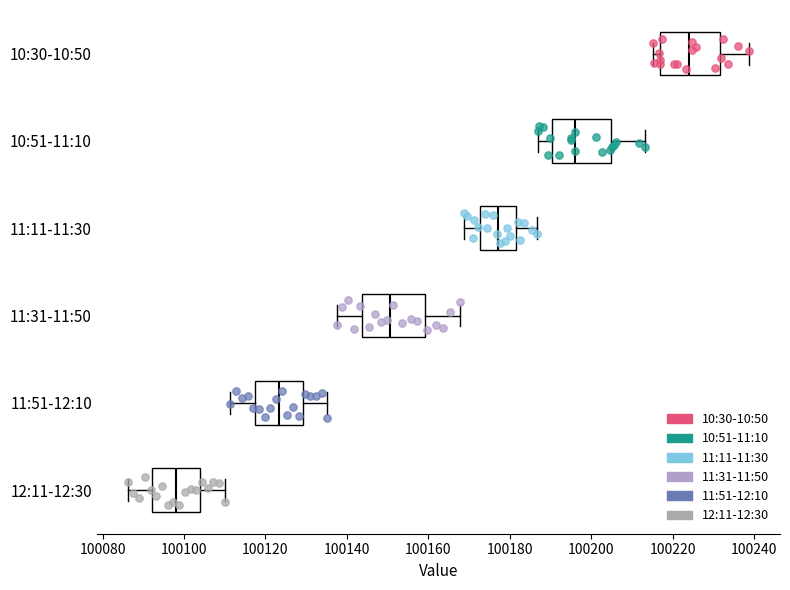

Reading bottom to top, transcribe this box plot: for each box, give where its median line is, the range the box spans, and where its two whiskers end, as read against the x-axis. The values are not printed on the chart, so give them approximately, as read against the axis.

12:11-12:30: median 100098, box 100092 to 100104, whiskers 100086 to 100110
11:51-12:10: median 100124, box 100118 to 100130, whiskers 100112 to 100136
11:31-11:50: median 100150, box 100144 to 100160, whiskers 100138 to 100168
11:11-11:30: median 100178, box 100172 to 100182, whiskers 100168 to 100186
10:51-11:10: median 100196, box 100190 to 100204, whiskers 100186 to 100214
10:30-10:50: median 100224, box 100216 to 100232, whiskers 100216 (just left of the box's left edge) to 100238